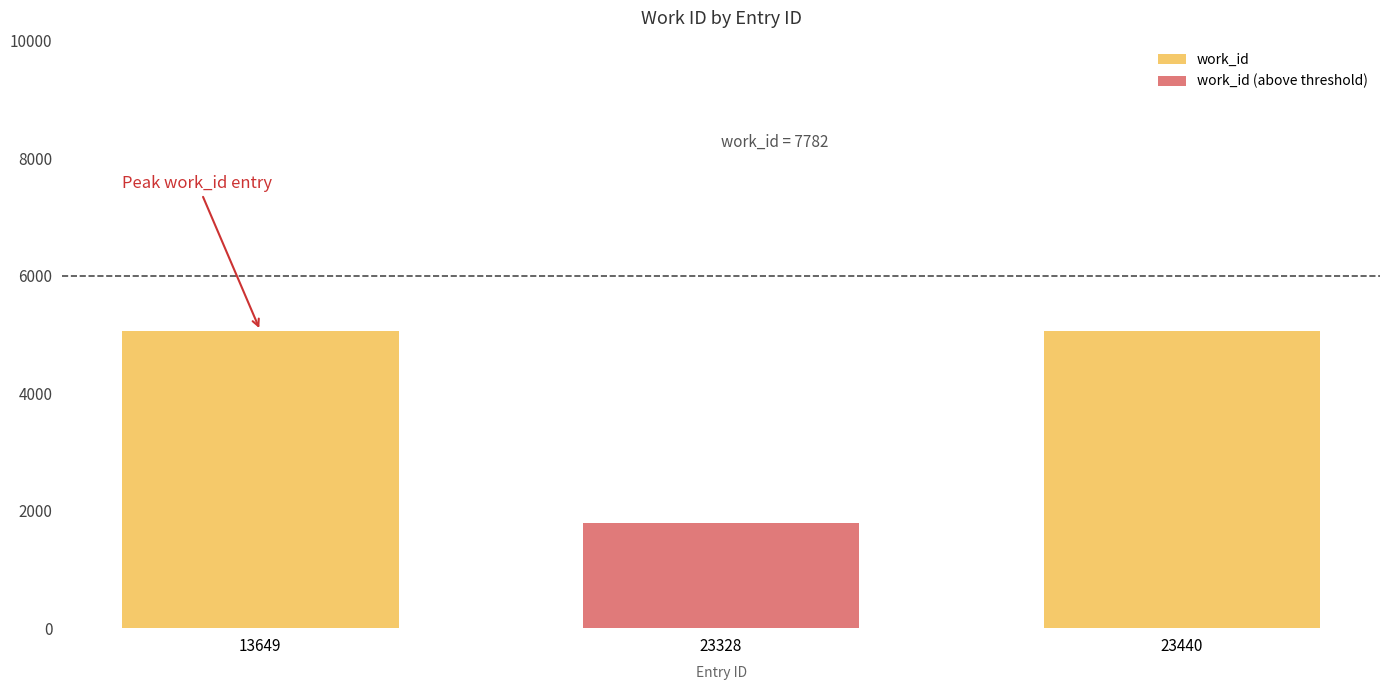

What is the total value across all series at 23328?

1782